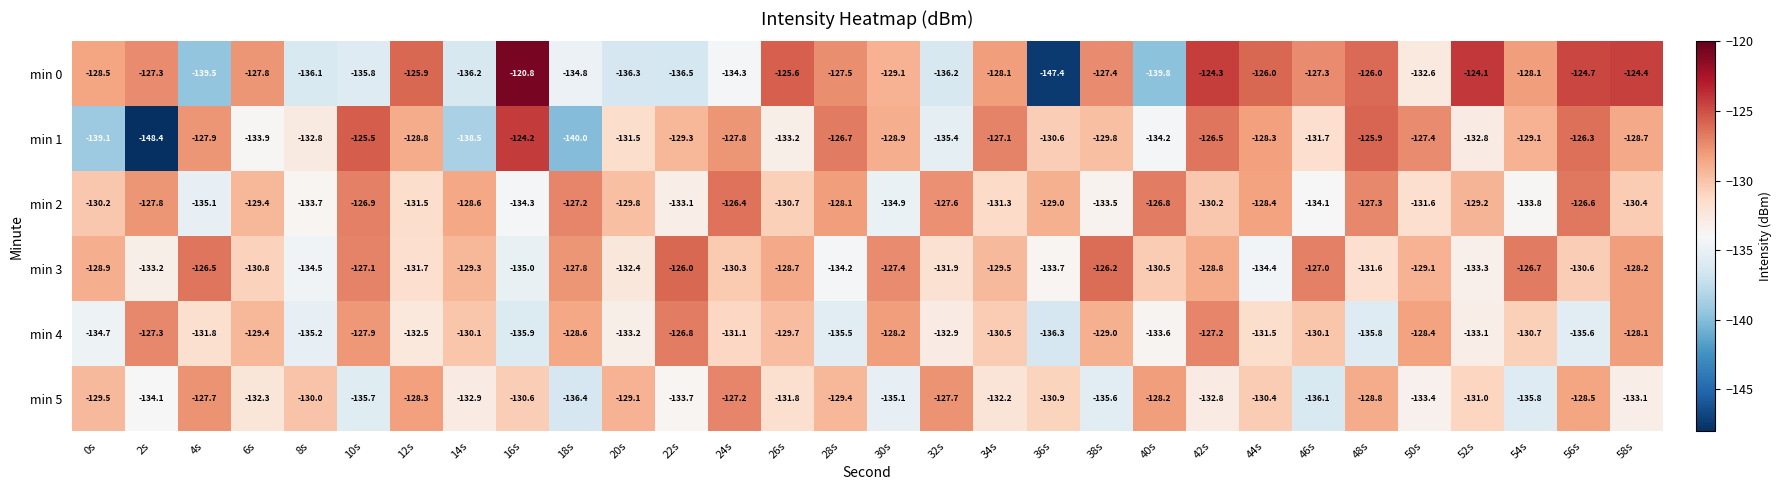

Is it true that min 4 equals -128.1 at 58s?

True